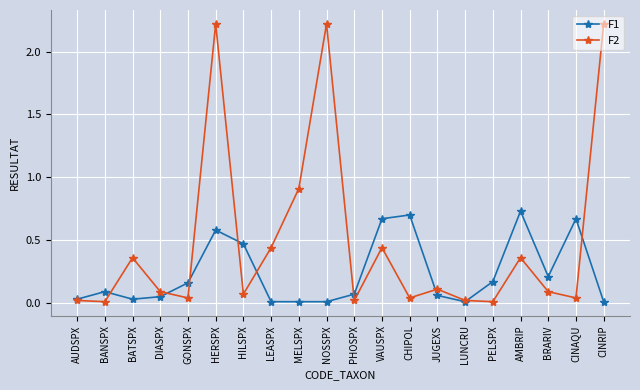

What is the total value across all series at VAUSPX?

1.1